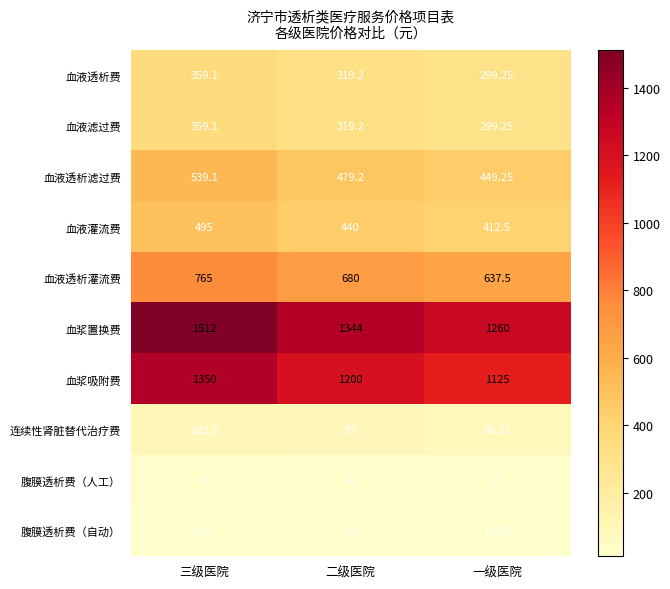

Which series changed the most between 三级医院 and 一级医院?

血浆置换费